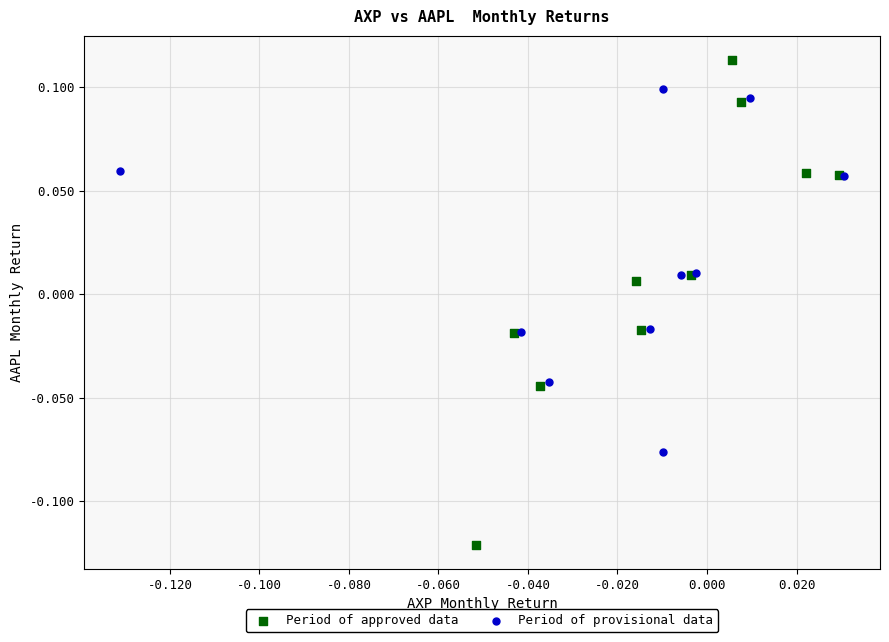

Which series reaches the minimum Y coordinate?

Period of approved data